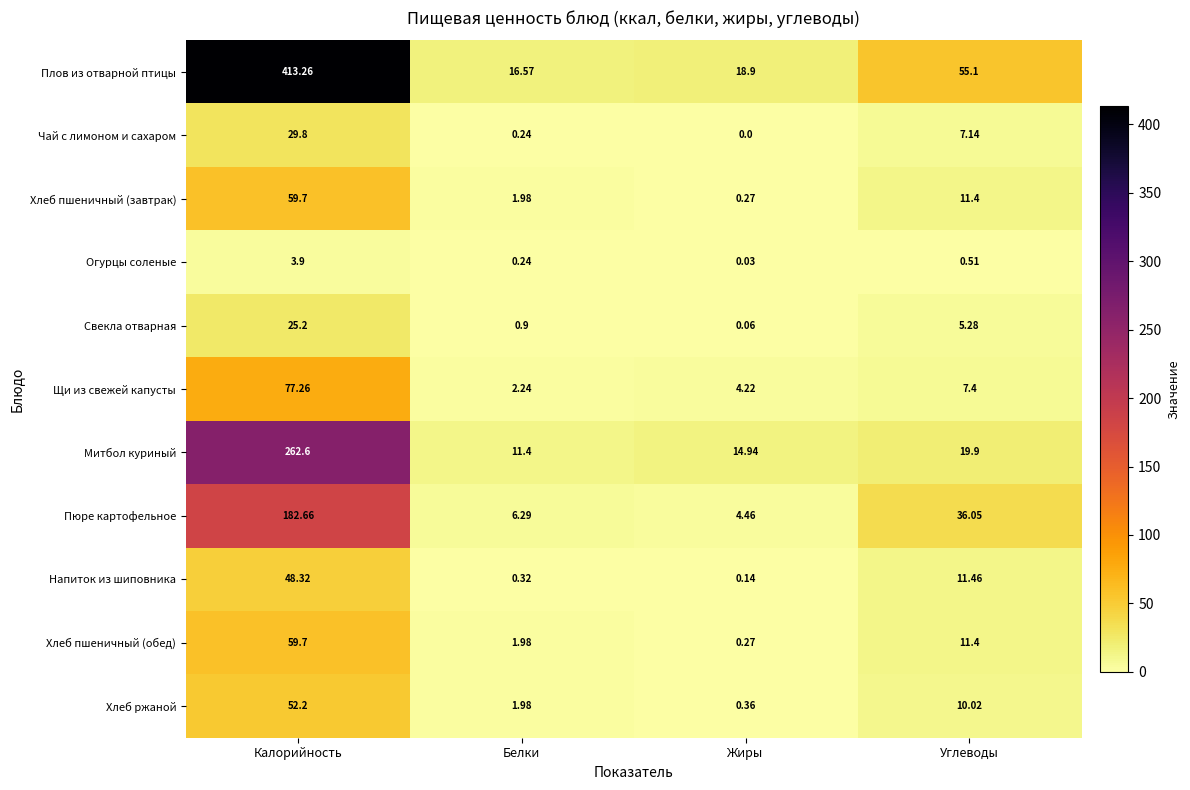

Which label corresponds to the largest value in the chart?

Калорийность